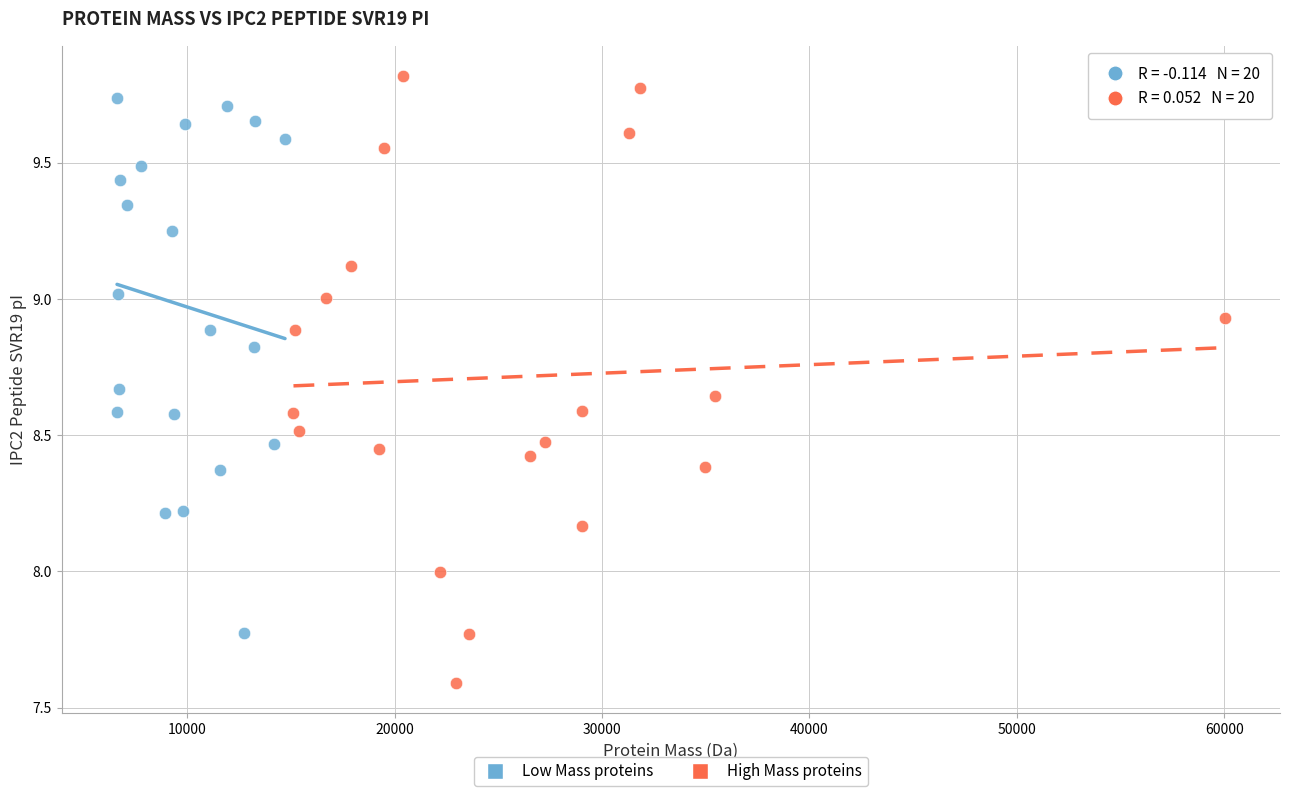

Which series has the widest spread of Y values?

High Mass proteins